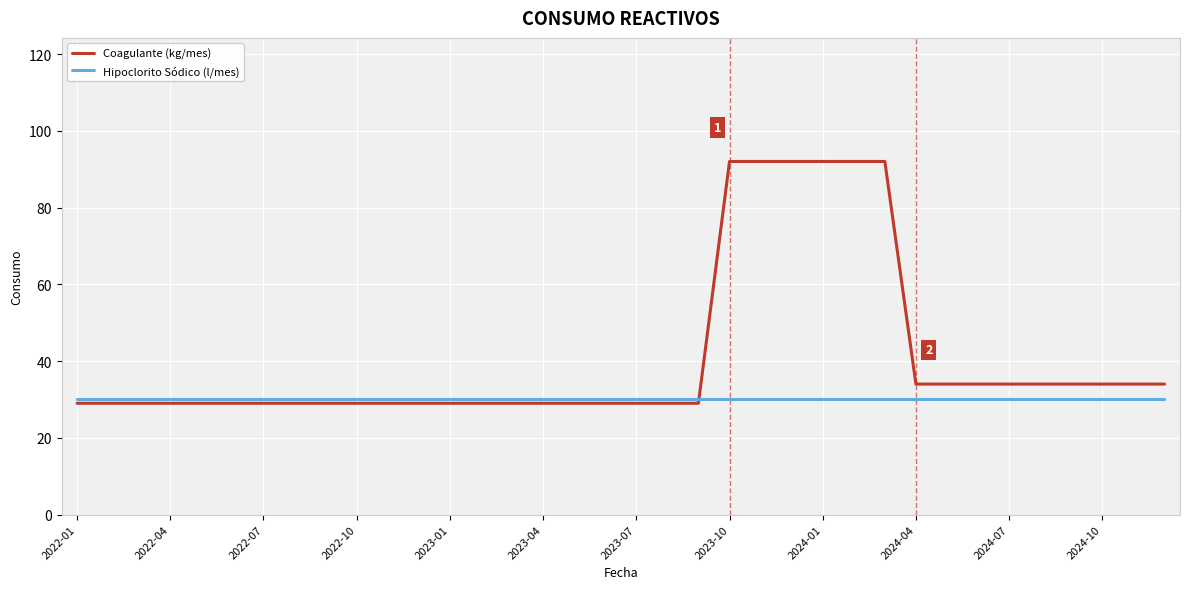

What are all the series names shown in the legend?

Coagulante (kg/mes), Hipoclorito Sódico (l/mes)